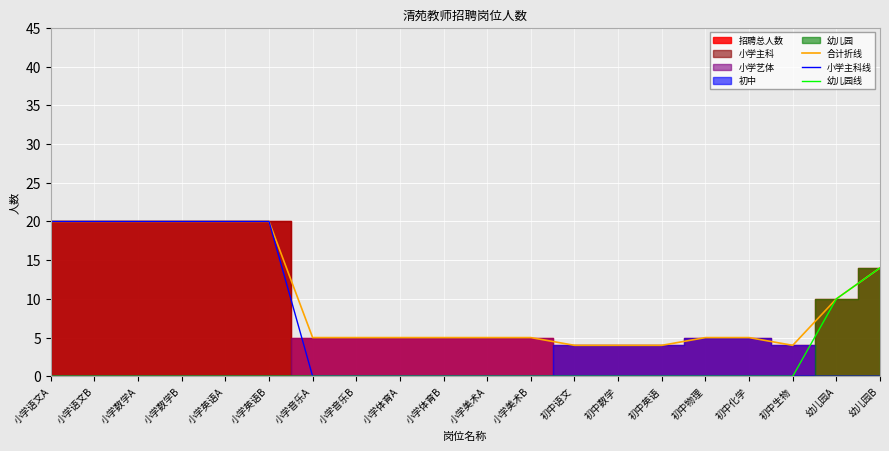

True or false: 幼儿园线 and 小学主科线 cross at least once.

False